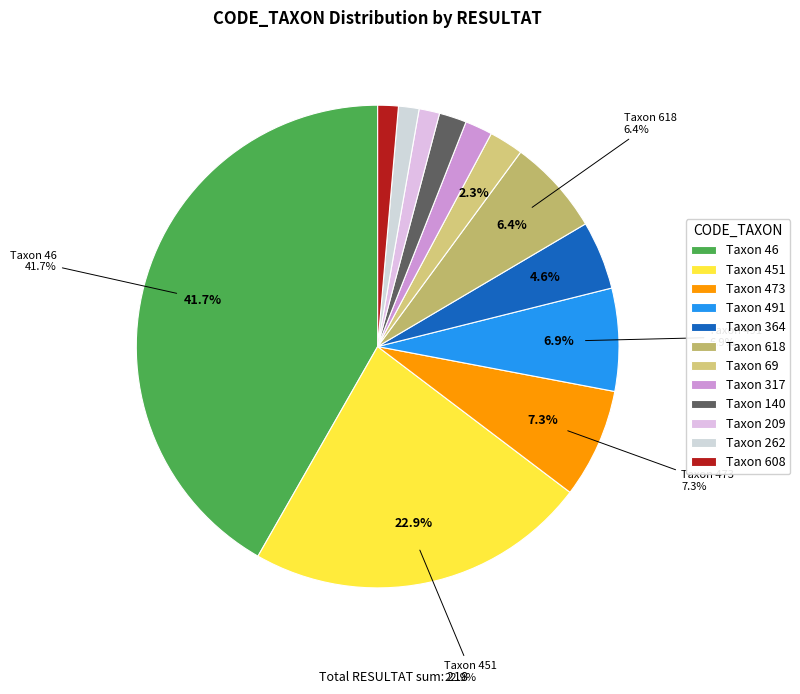

Count the number of slices in the pie.

12